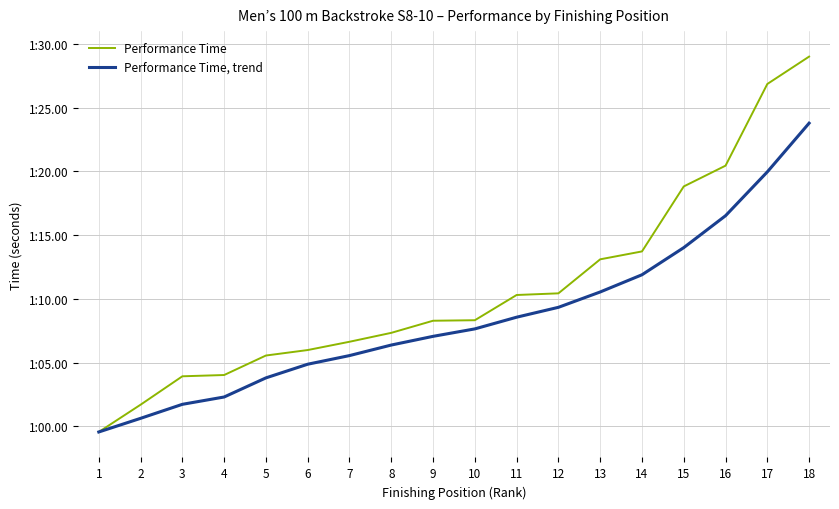

Does the chart have visible grid lines?

Yes